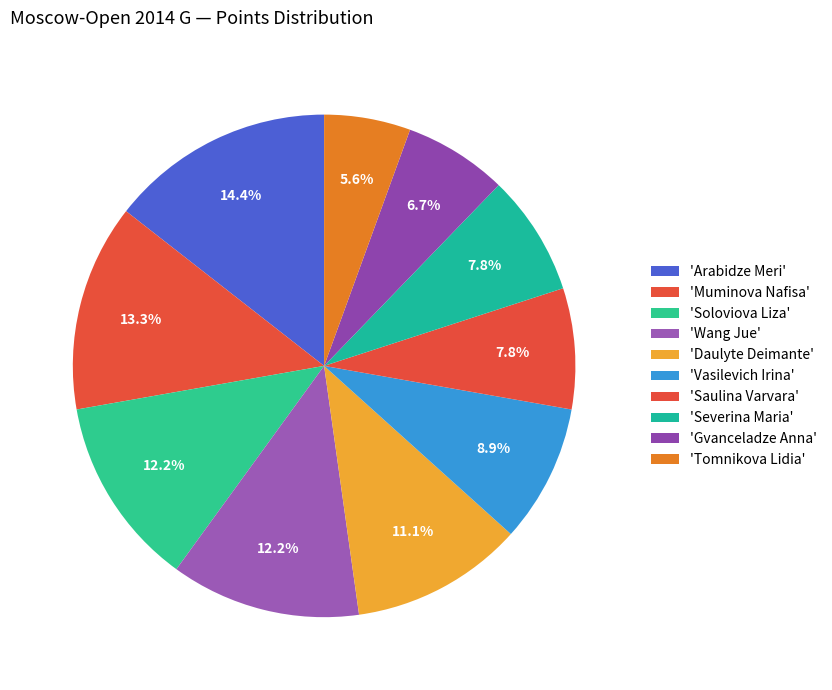

Count the number of slices in the pie.

10